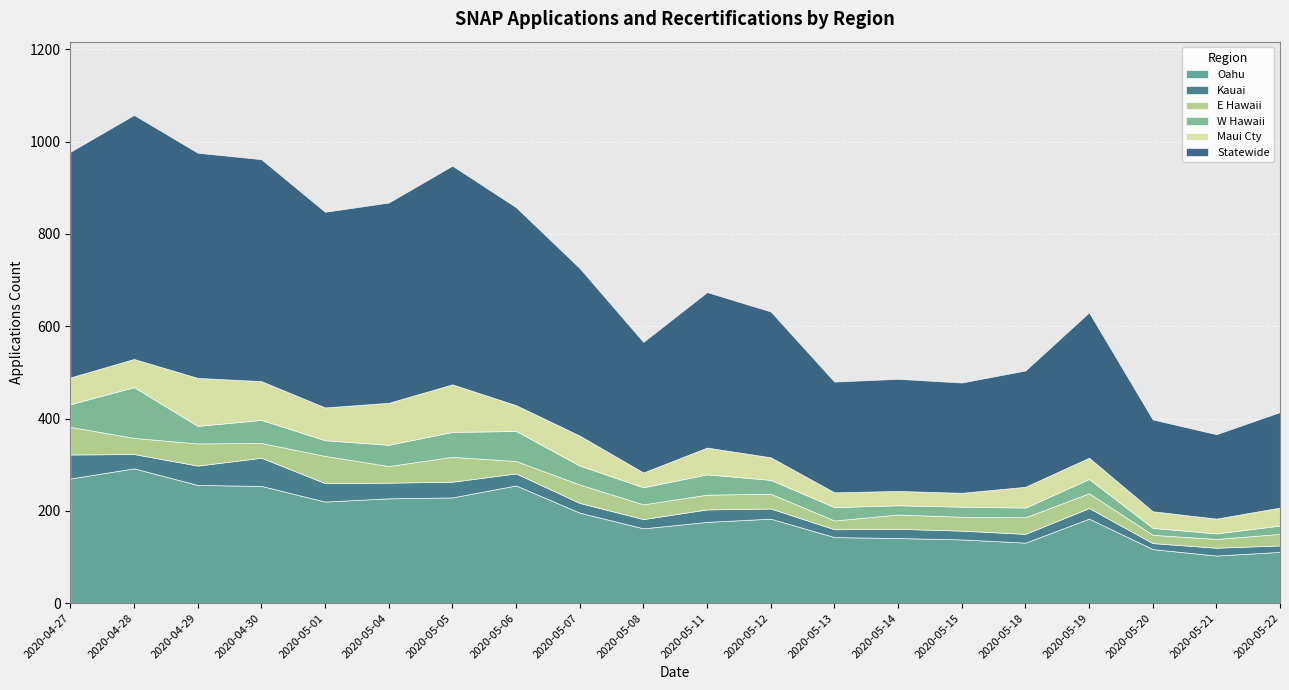

How many intersections are there between Maui Cty and W Hawaii?

6